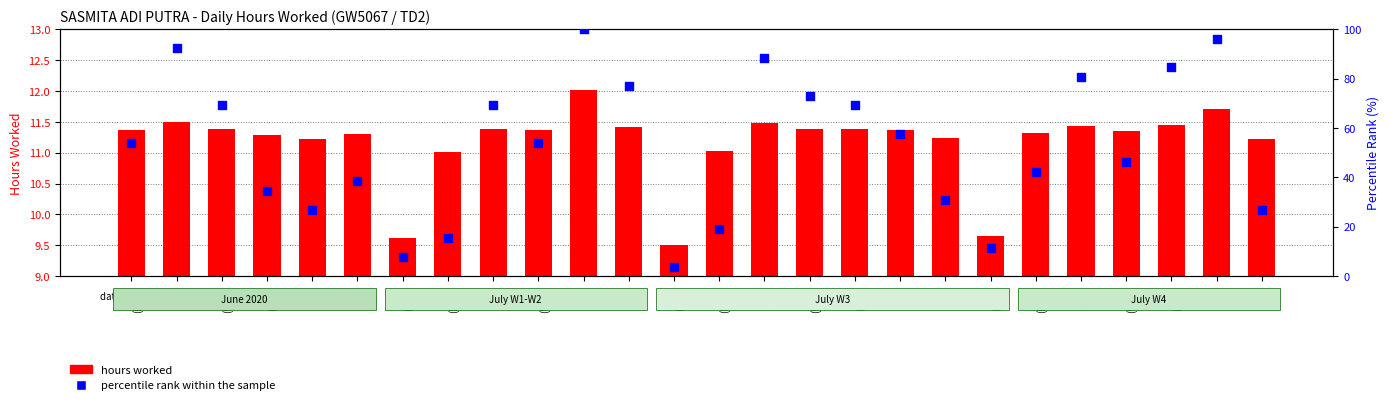

Which series contains the highest Y value?

percentile rank within the sample